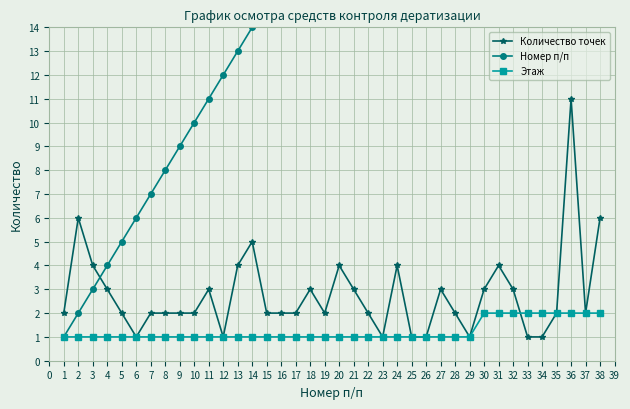

List the series in order of their peak value, highest first.

Номер п/п, Количество точек, Этаж